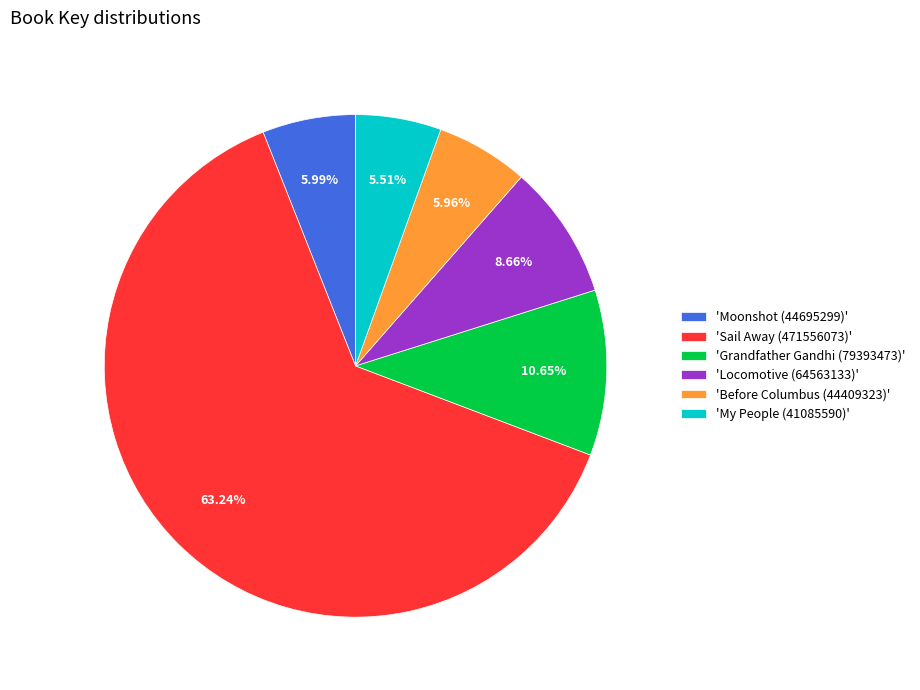

Approximately how many times larger is the value at 'Locomotive (64563133)' compared to 'My People (41085590)'?

1.6